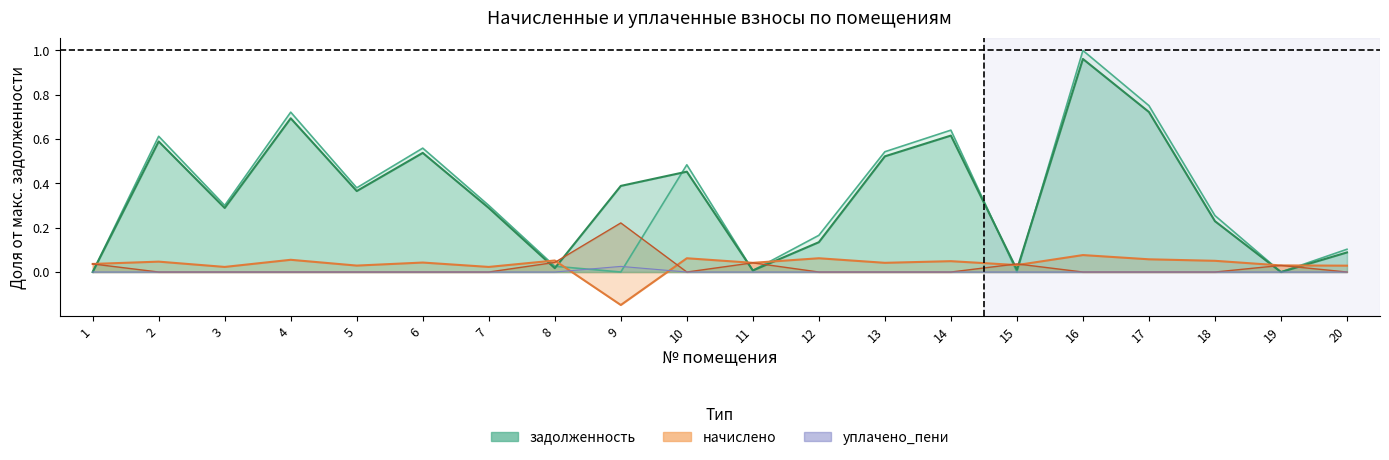

Which series ends up on top after the final intersection of уплачено_пени and задолженность_пени?

задолженность_пени